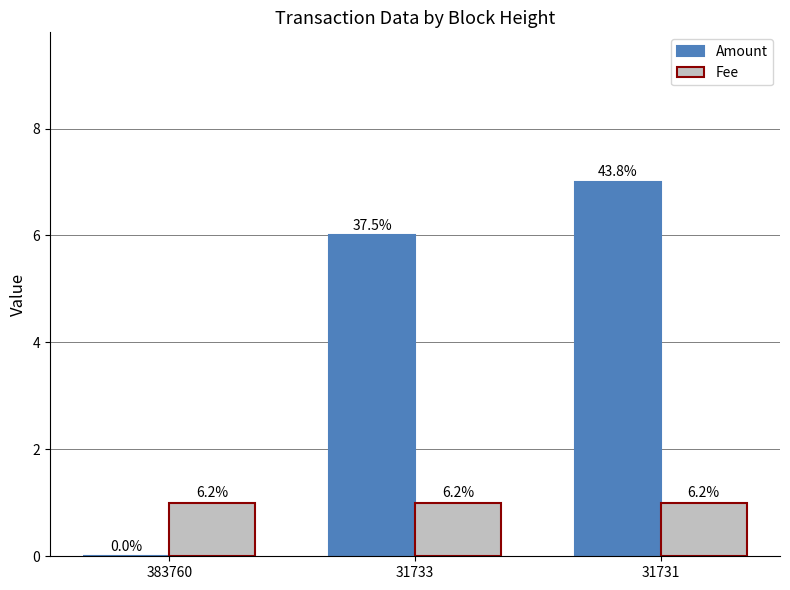

At which label is Amount closest to 3?

383760